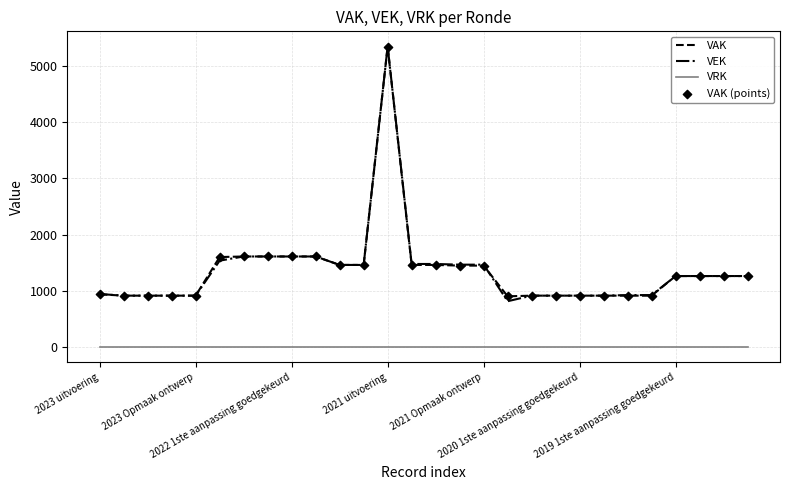

What is the minimum value for VAK?

906